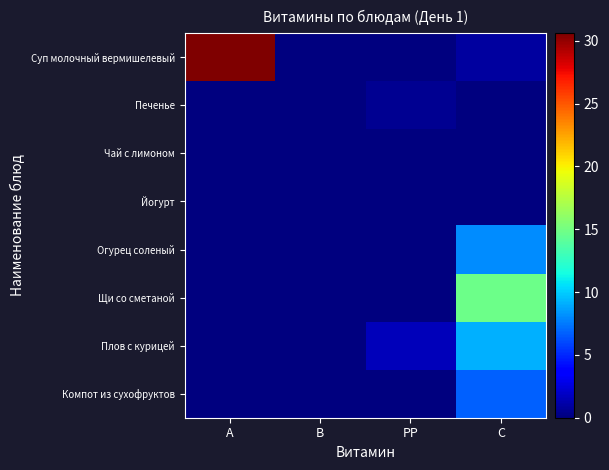

Which series has the widest spread of values?

Суп молочный вермишелевый